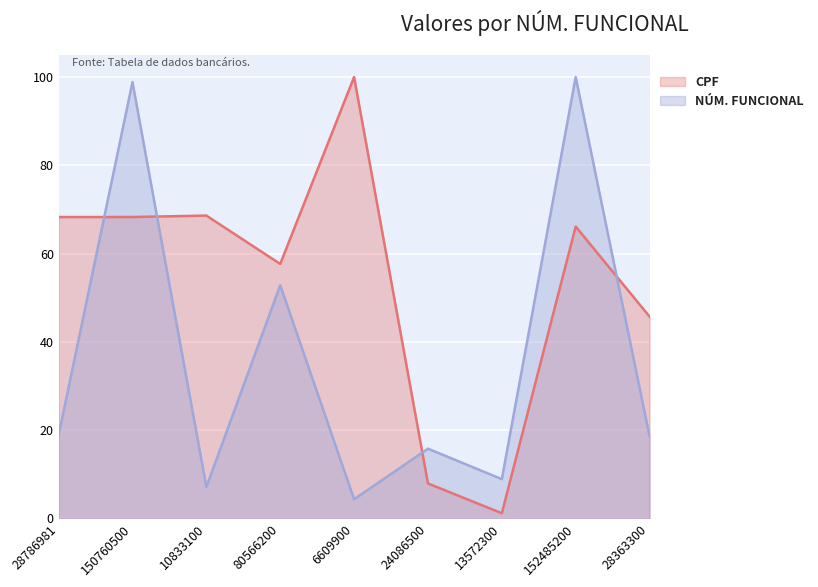

Which has a higher value, 80566200 or 6609900?

6609900